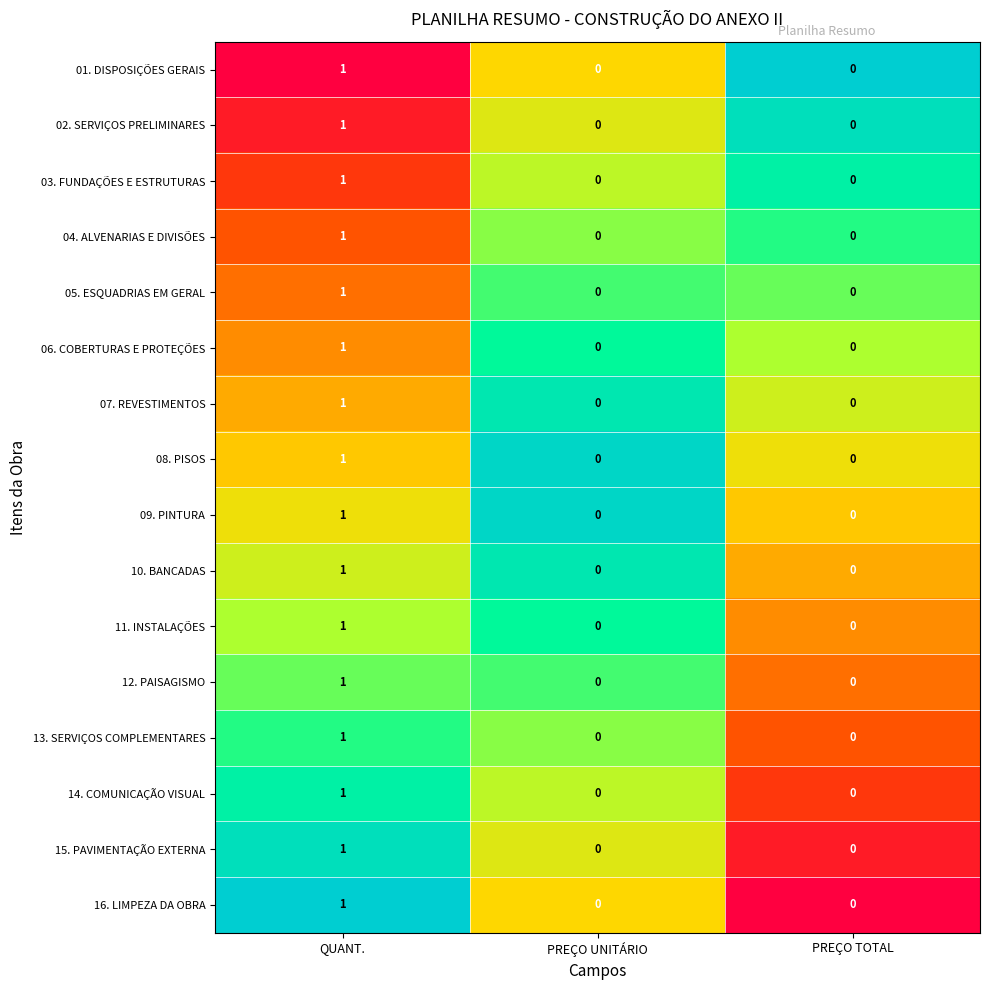

How many 03. FUNDAÇÕES E ESTRUTURAS values are between 0 and 1?

3